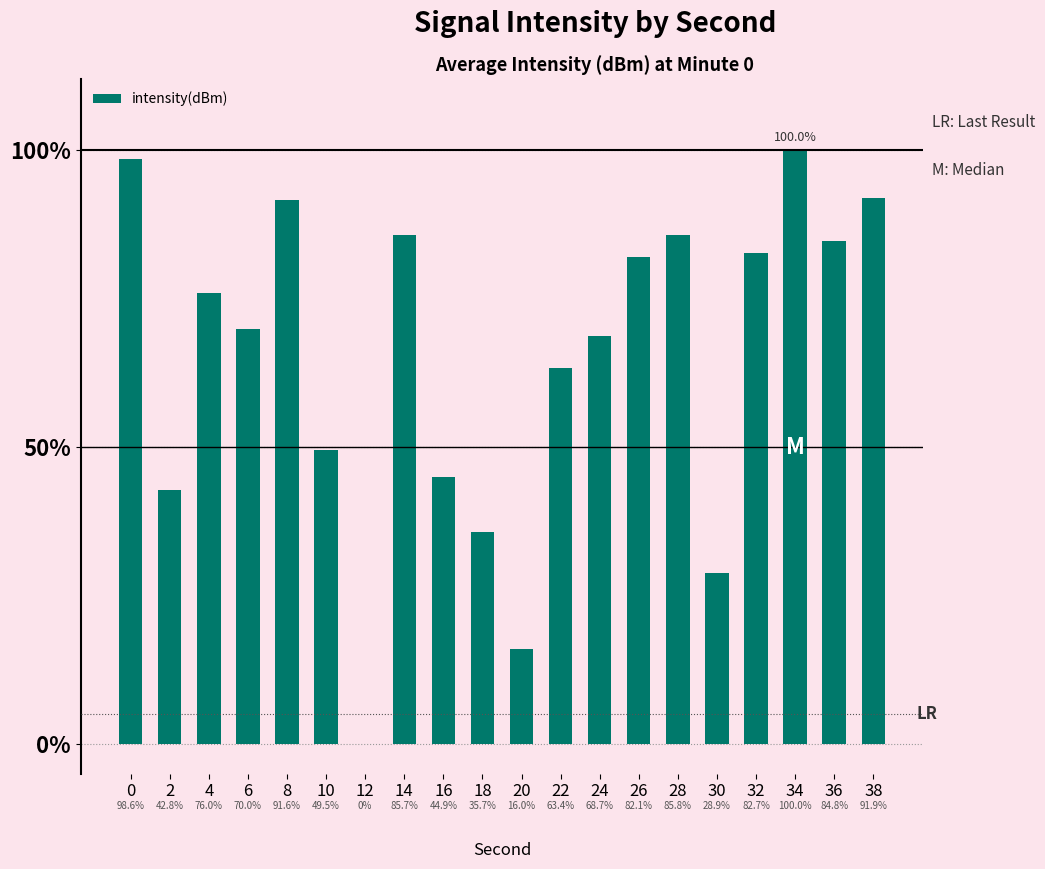

At which category does the chart reach its minimum across all series?

12